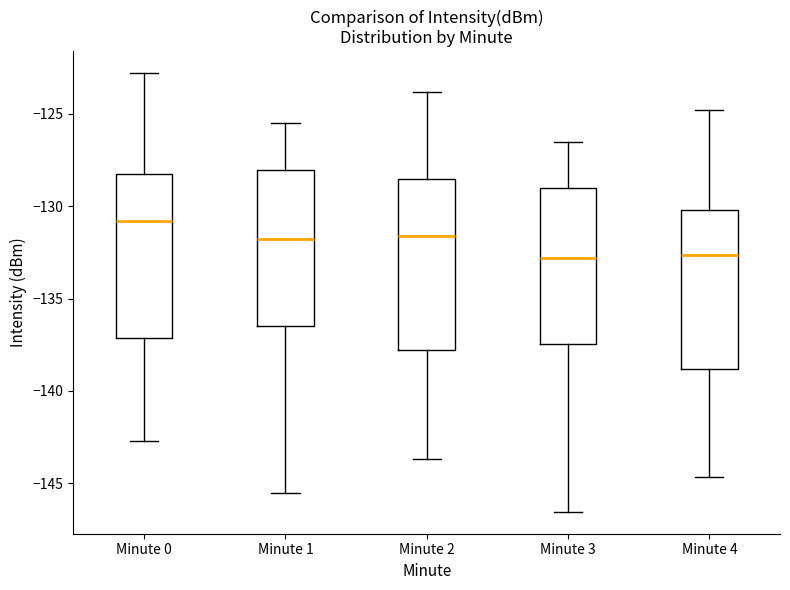

Reading left to right, transcribe this box plot: for each box, give where its median line is, the range the box spans, and where its two whiskers end, as read against the y-axis. The values are not printed on the chart, so give them approximately, as read against the axis.

Minute 0: median -131.0, box -137.0 to -128.5, whiskers -142.5 to -123.0
Minute 1: median -132.0, box -136.5 to -128.0, whiskers -145.5 to -125.5
Minute 2: median -131.5, box -138.0 to -128.5, whiskers -143.5 to -124.0
Minute 3: median -133.0, box -137.5 to -129.0, whiskers -146.5 to -126.5
Minute 4: median -132.5, box -139.0 to -130.0, whiskers -144.5 to -125.0